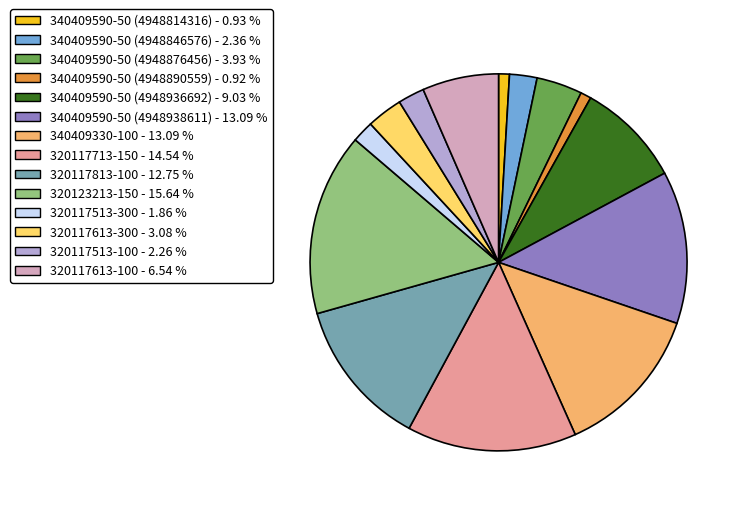

Approximately how many times larger is the value at 340409330-100 - 13.09 % compared to 340409590-50 (4948936692) - 9.03 %?

1.4